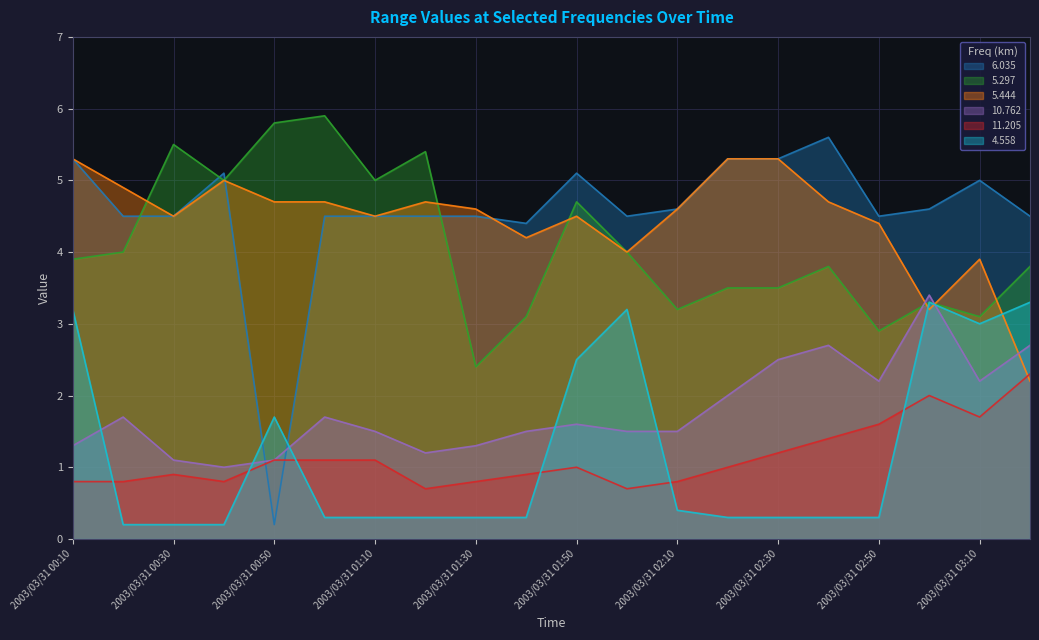

What is the sum of the 5.444 values at 2003/03/31 01:50 and 2003/03/31 02:30?

9.8